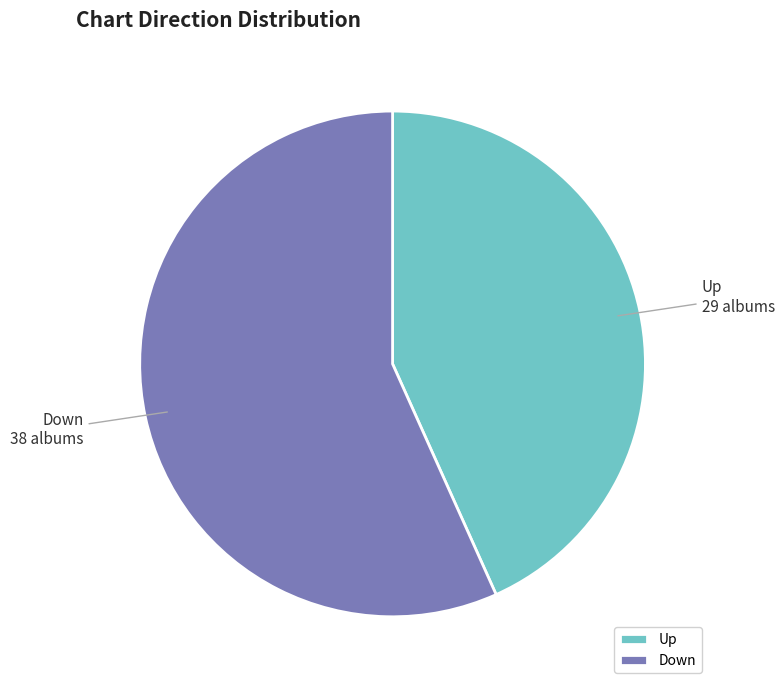

True or false: Up accounts for 50% of the total.

False